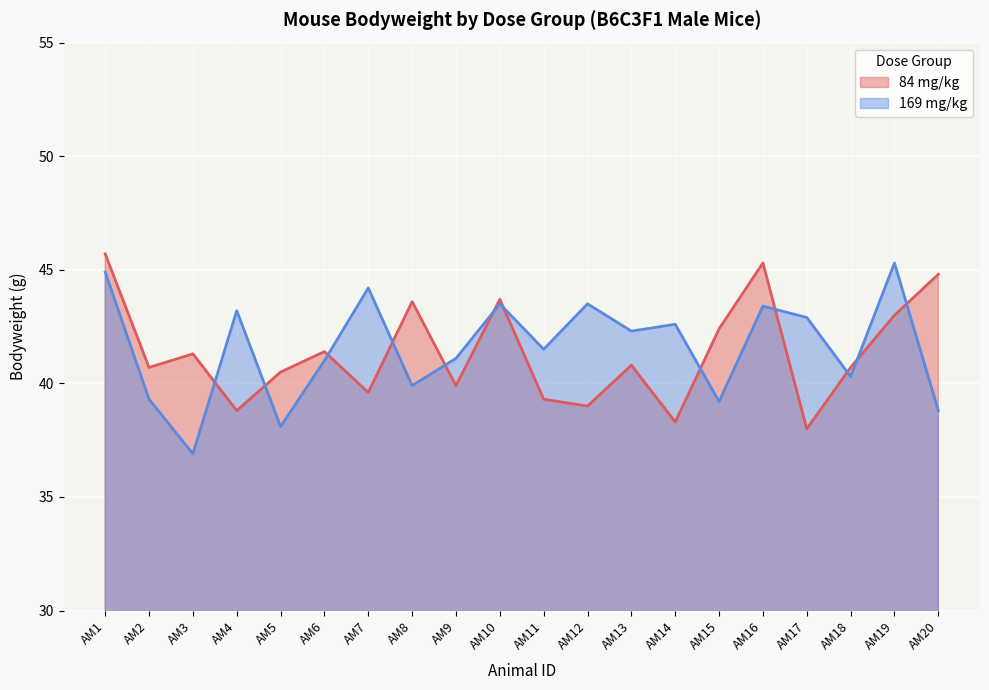

List the series in order of their peak value, highest first.

84 mg/kg, 169 mg/kg